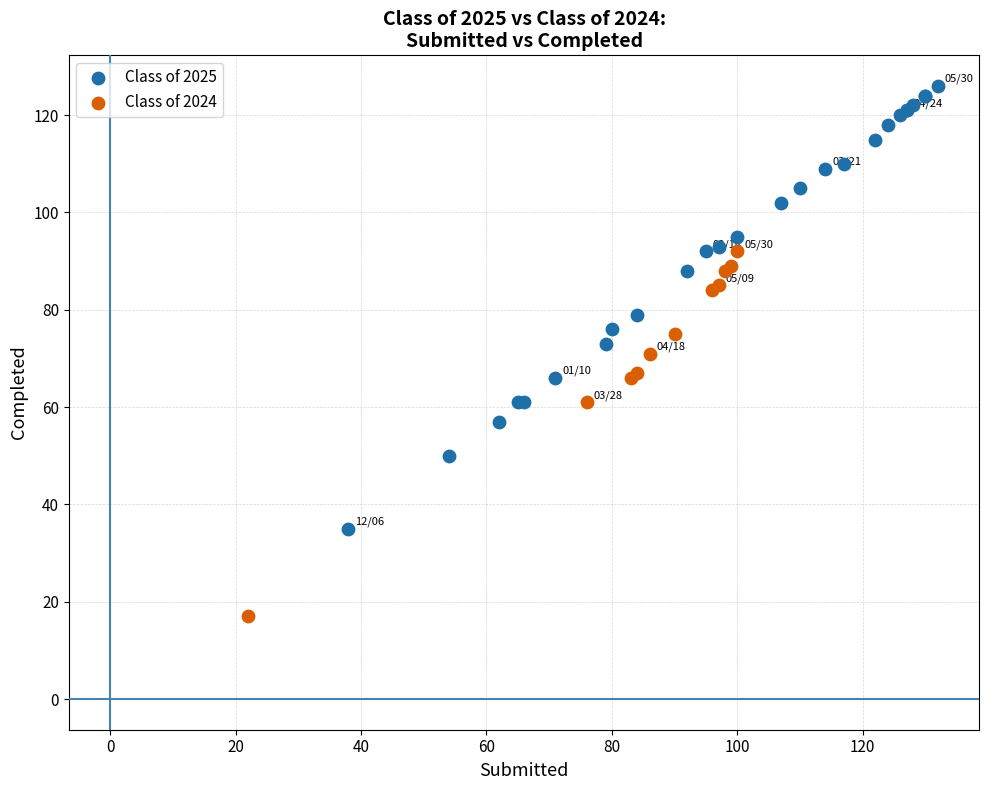

Which series has the largest Y range (max minus min)?

Class of 2025